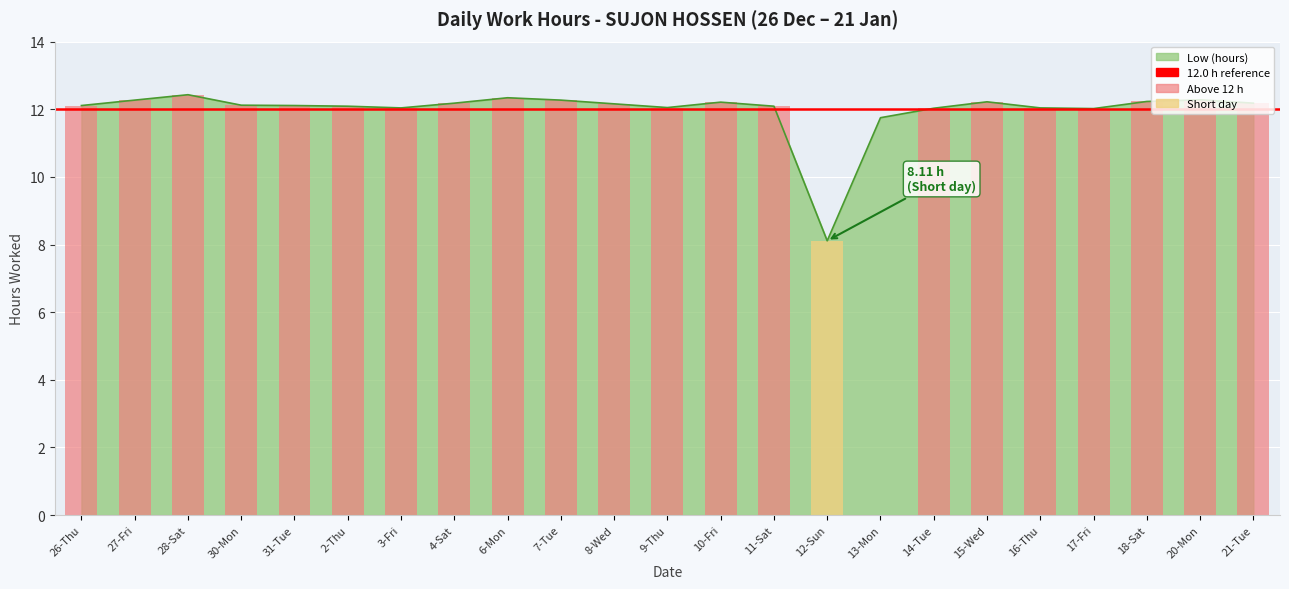

What is the minimum value shown in the chart?

8.1